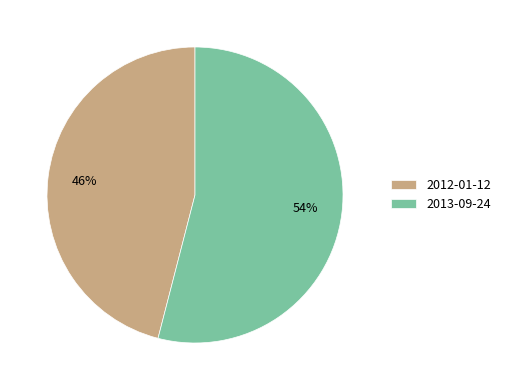

Count the number of slices in the pie.

2